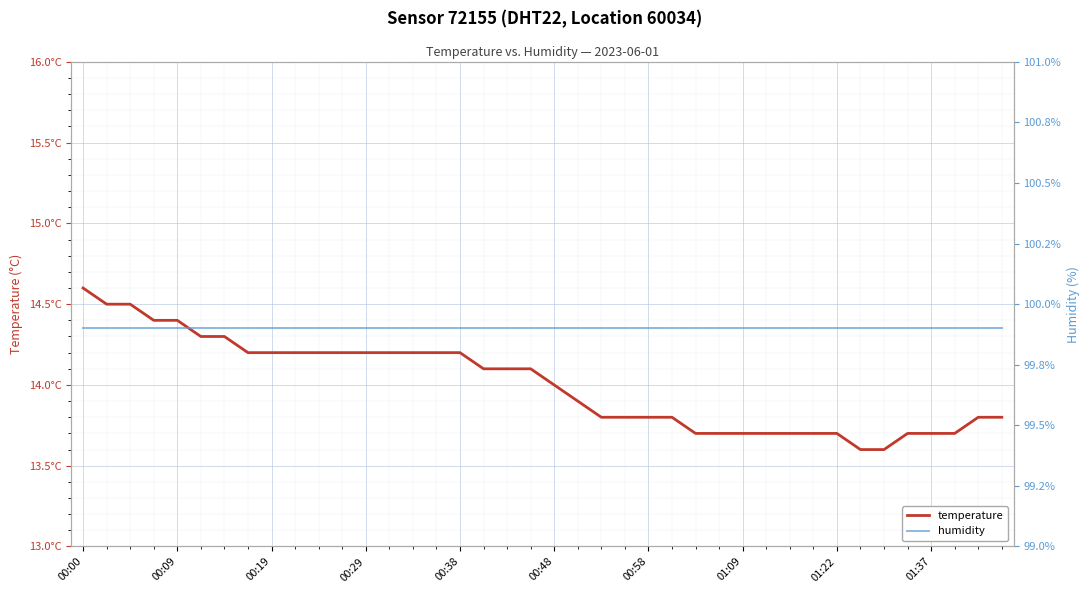

True or false: humidity has a value of 64.3 at 19.

False